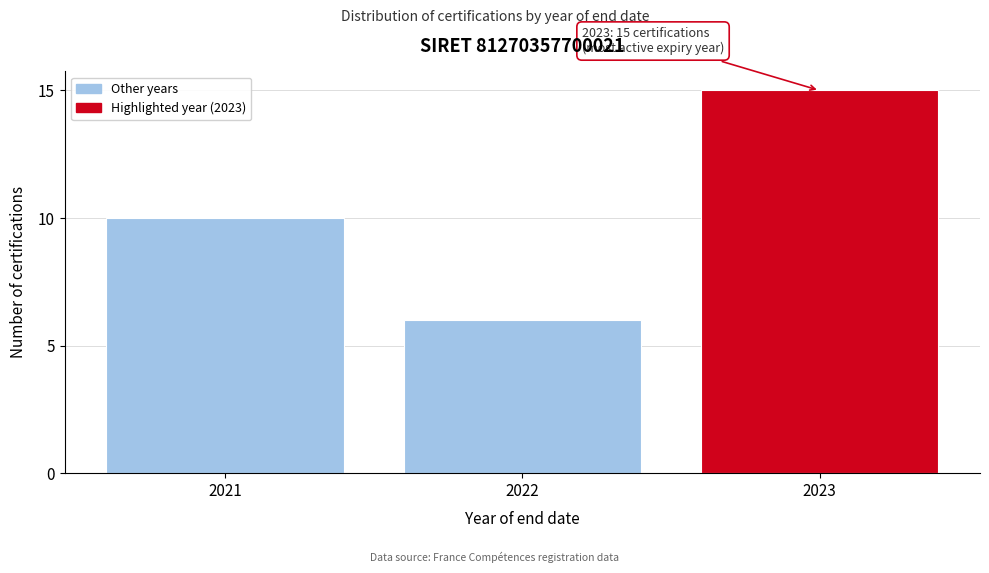

Reading left to right, extract all data points from this chart.

2021=10	2022=6	2023=15